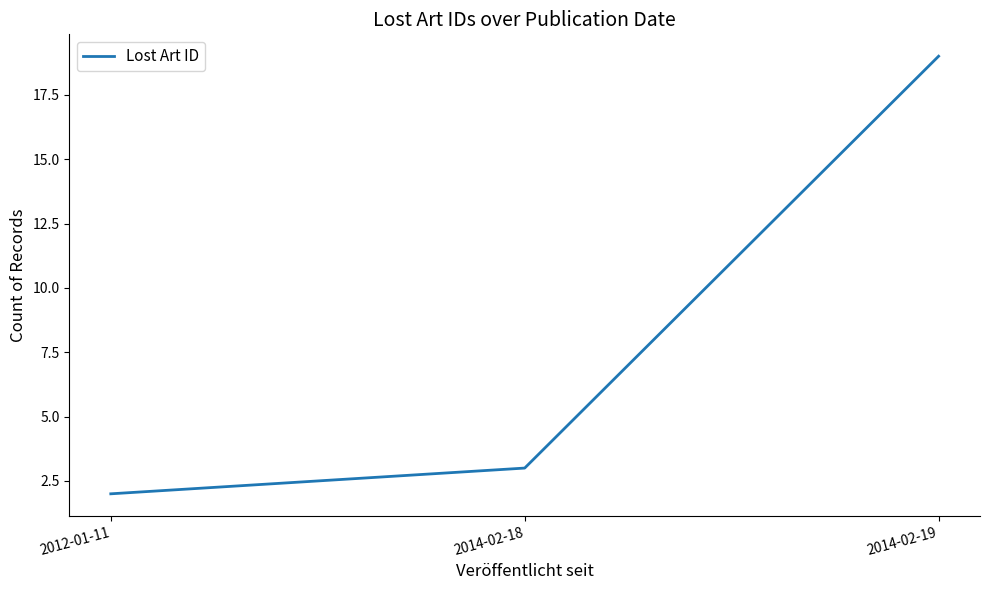

Which category has the highest value across all series?

2014-02-19